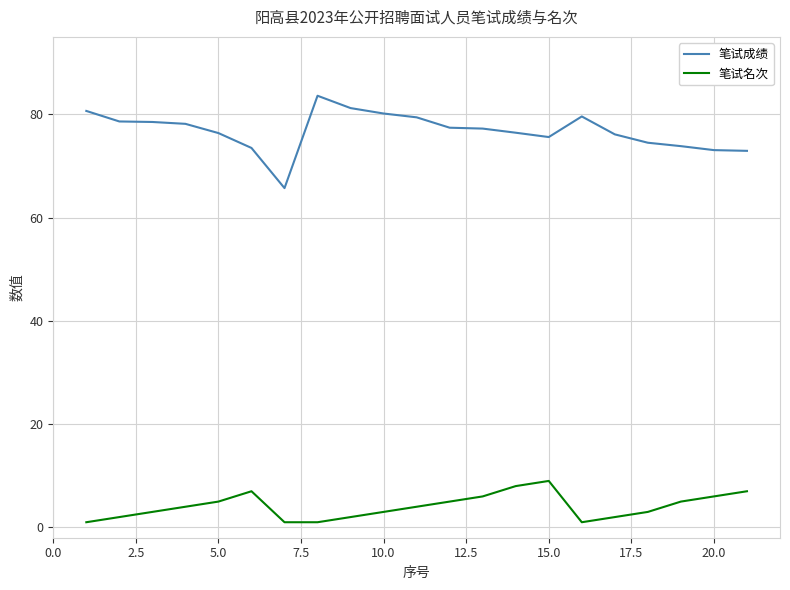

Which series has the largest range (max minus min)?

笔试成绩